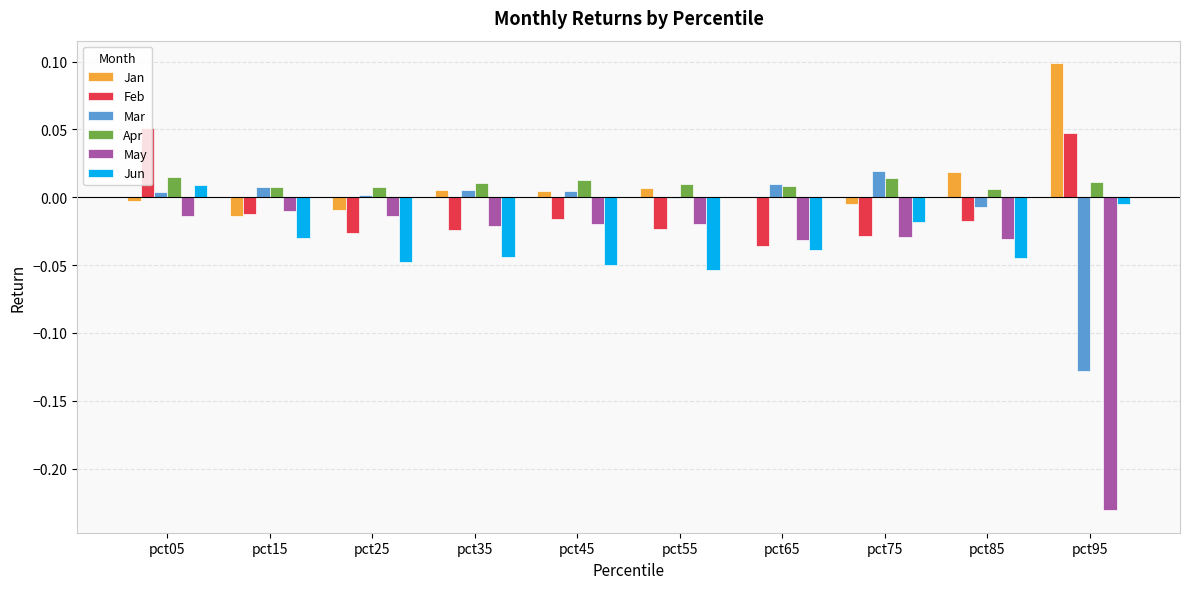

At which category is the sum across all series the highest?

pct05